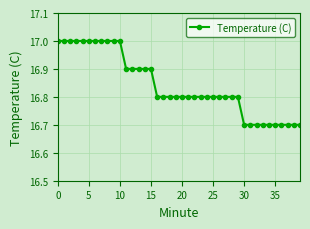

What is the sum of all values?

673.7